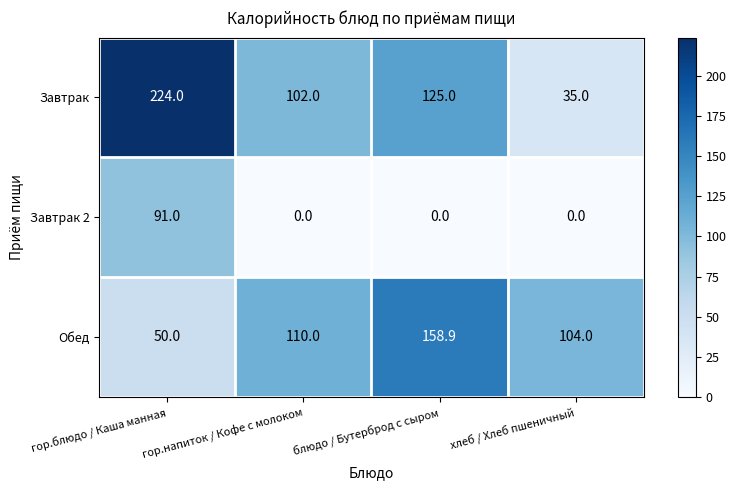

Where is Завтрак nearest to the value 129?

блюдо / Бутерброд с сыром